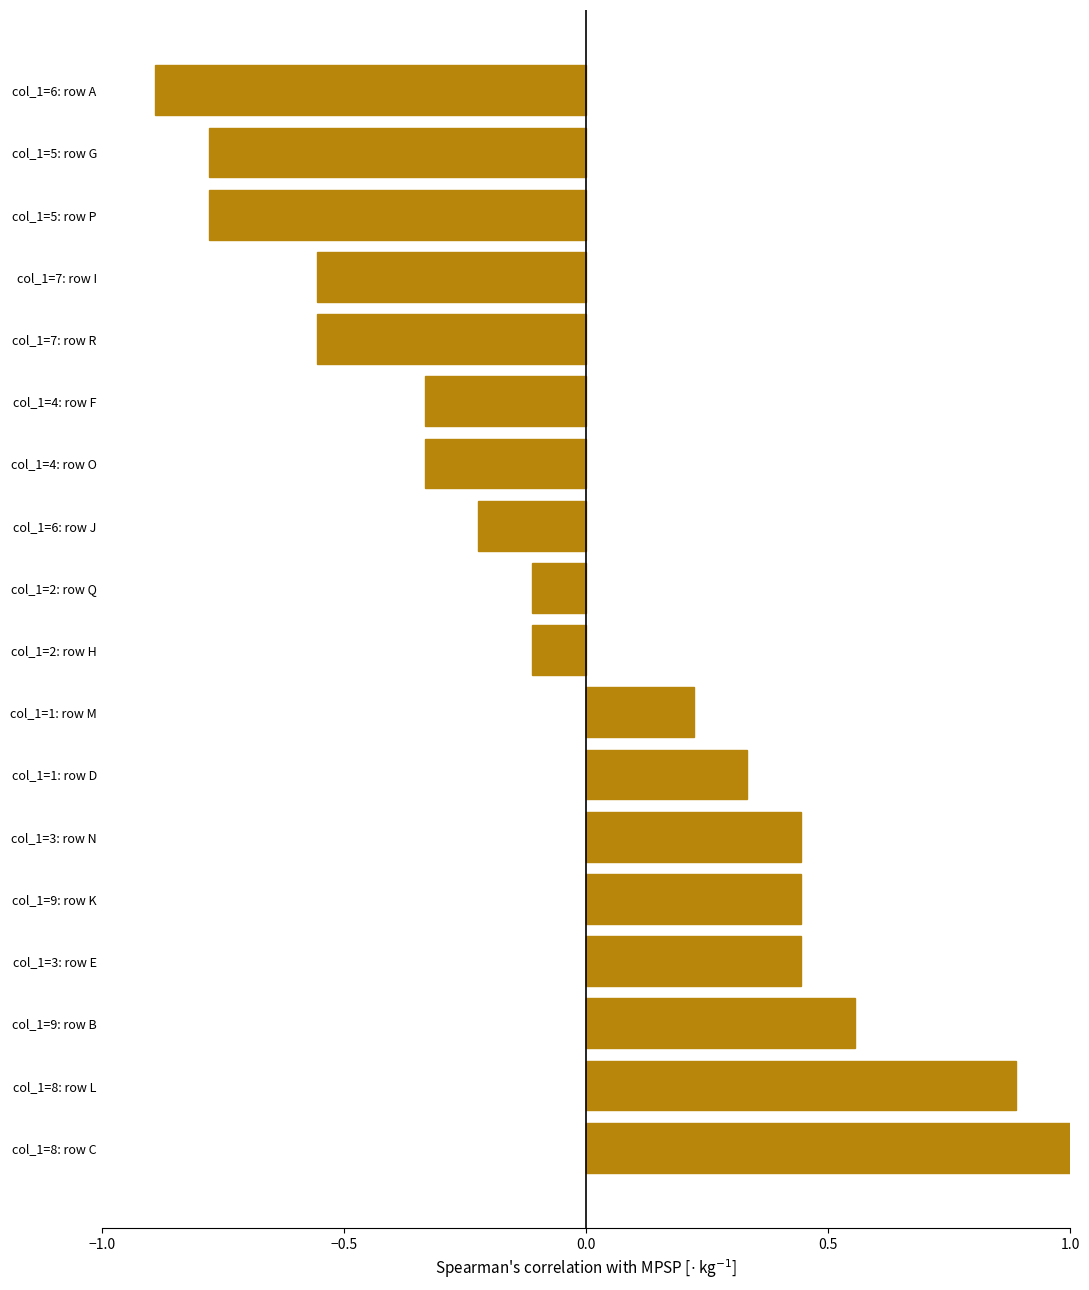

The value at col_1=2: row H is -0.1. True or false?

True